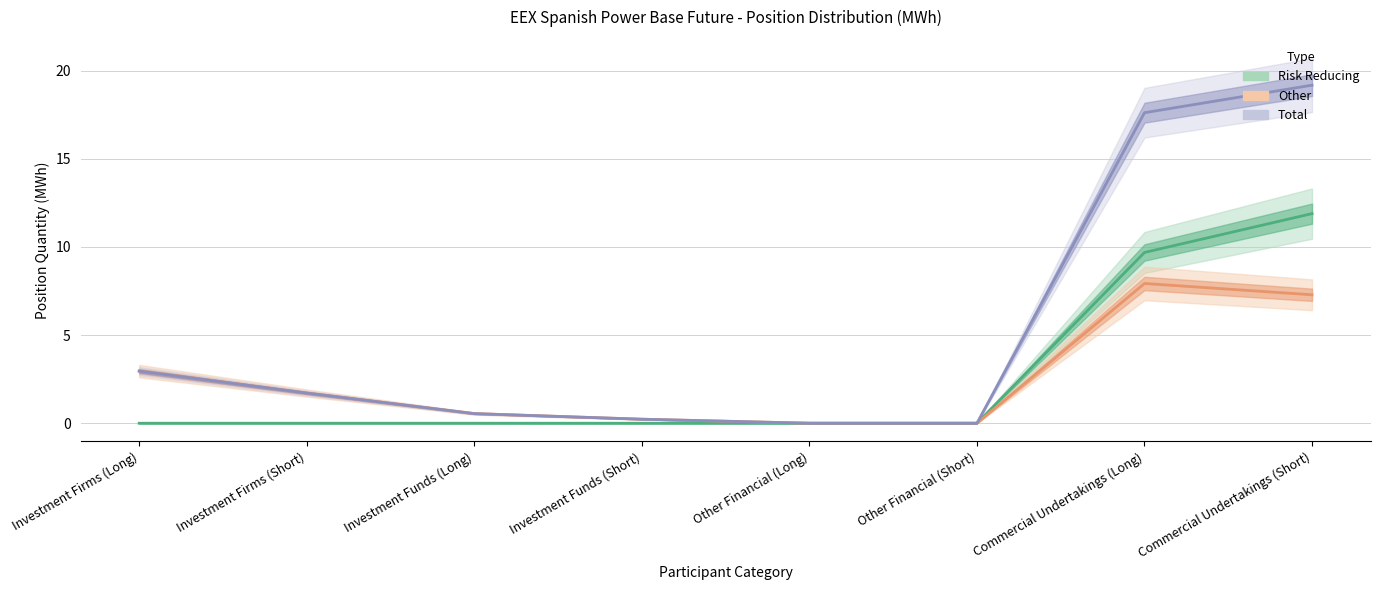

Reading left to right, extract all data points from this chart.

Risk Reducing: Investment Firms (Long)=0.0	Investment Firms (Short)=0.0	Investment Funds (Long)=0.0	Investment Funds (Short)=0.0	Other Financial (Long)=0.0	Other Financial (Short)=0.0	Commercial Undertakings (Long)=9.7	Commercial Undertakings (Short)=11.9
Other: Investment Firms (Long)=3.0	Investment Firms (Short)=1.7	Investment Funds (Long)=0.5	Investment Funds (Short)=0.2	Other Financial (Long)=0.0	Other Financial (Short)=0.0	Commercial Undertakings (Long)=7.9	Commercial Undertakings (Short)=7.3
Total: Investment Firms (Long)=3.0	Investment Firms (Short)=1.7	Investment Funds (Long)=0.5	Investment Funds (Short)=0.2	Other Financial (Long)=0.0	Other Financial (Short)=0.0	Commercial Undertakings (Long)=17.6	Commercial Undertakings (Short)=19.2